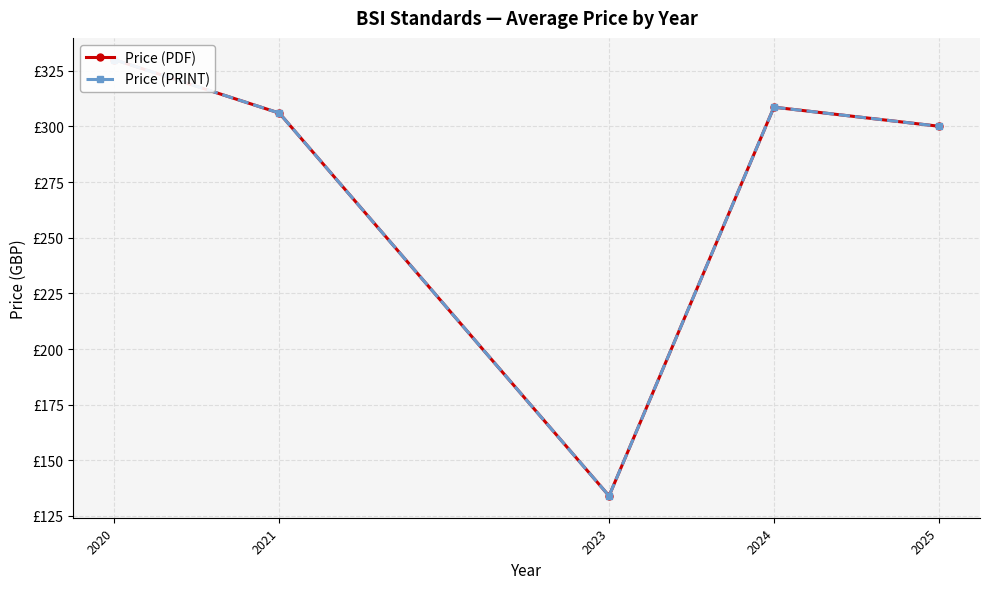

How many values in the Price (PDF) series exceed 306?

2